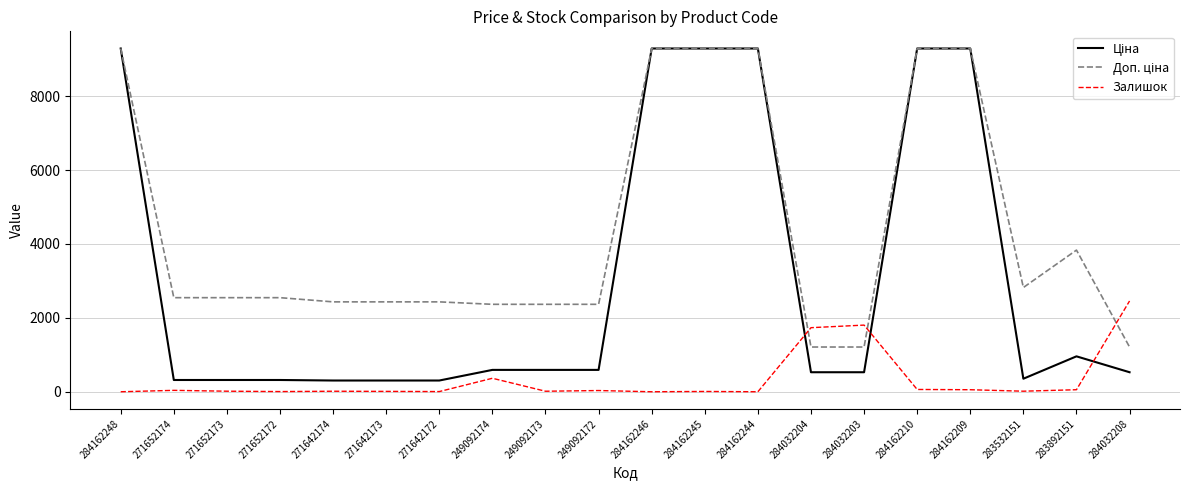

What is the maximum value for Залишок?

2457.0